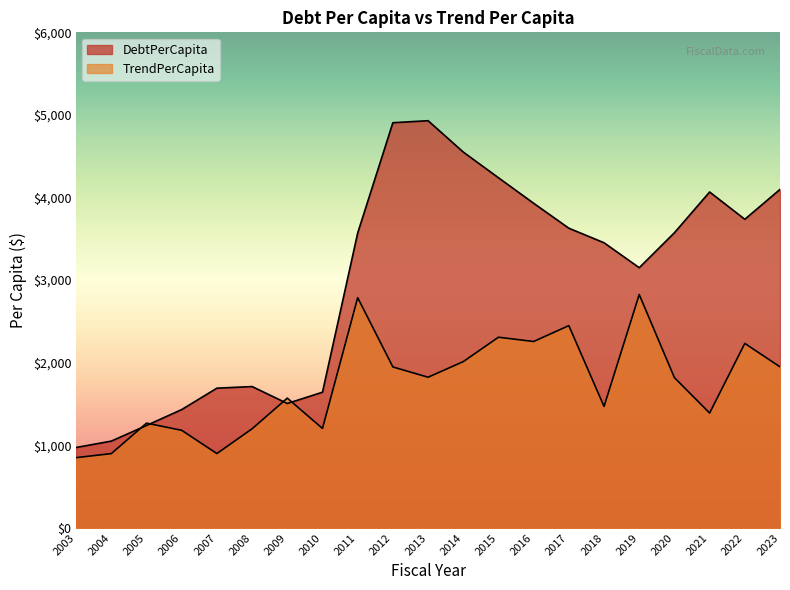

How many data points does each series have?

21